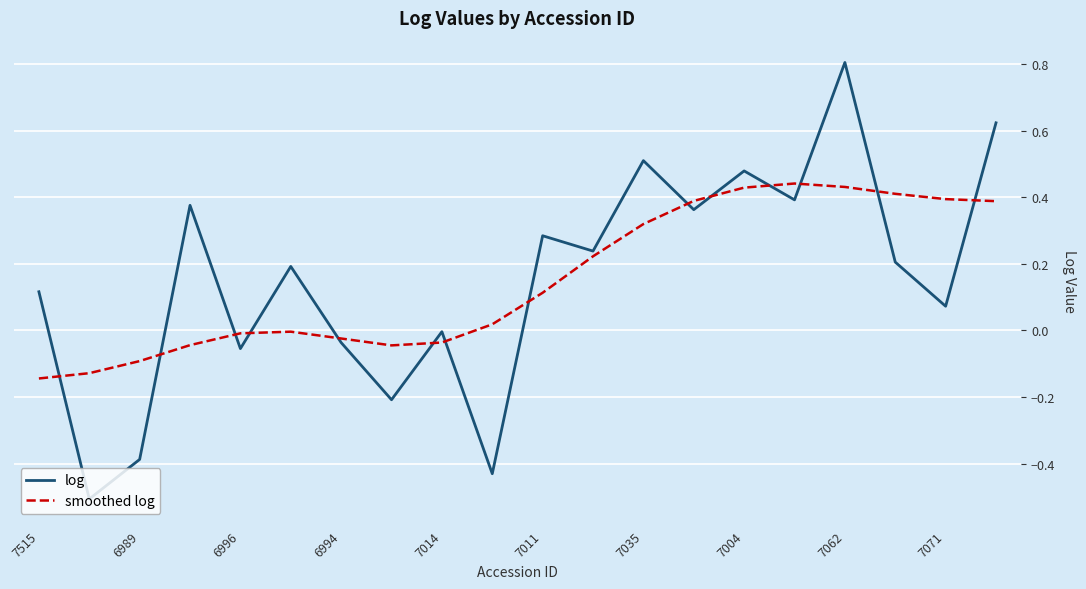

Which series ends up on top after the final intersection of log and smoothed log?

log